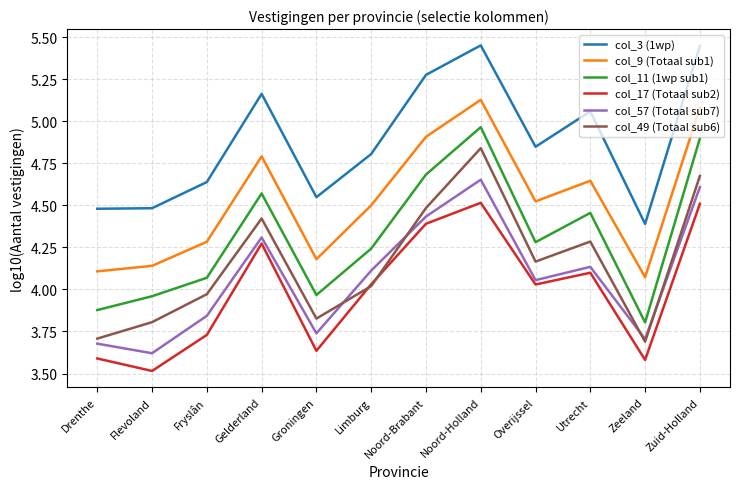

At which category does the chart reach its minimum across all series?

Flevoland